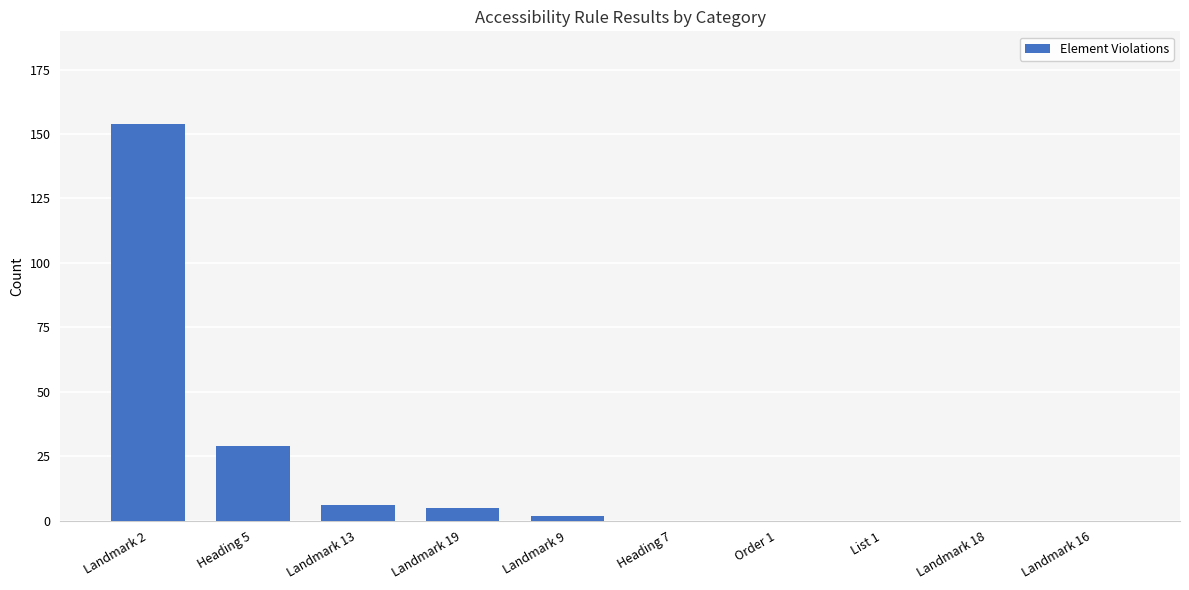

Count the number of categories in the chart.

10